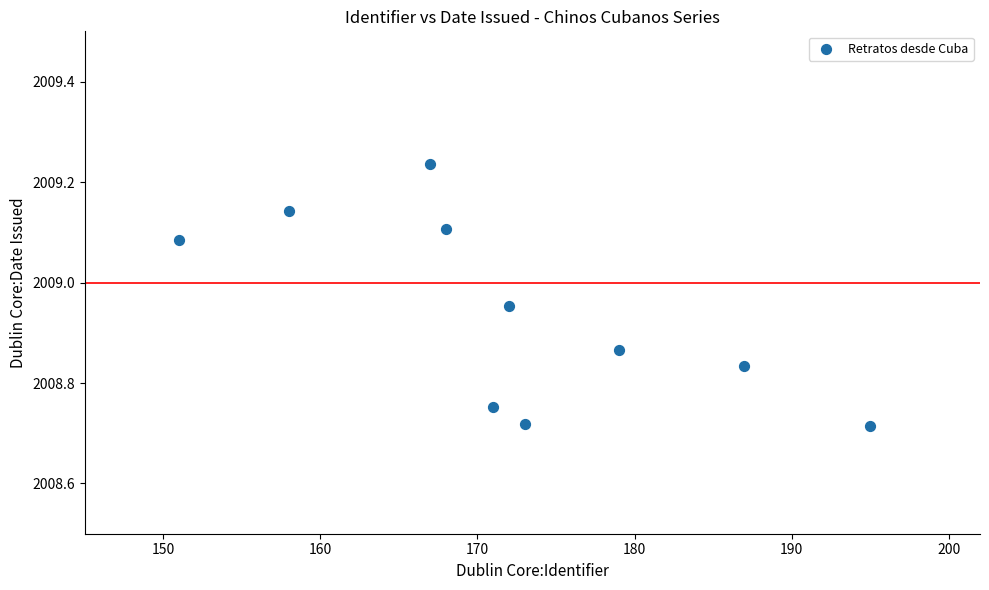

What is the range of X values (max minus min)?

44.0